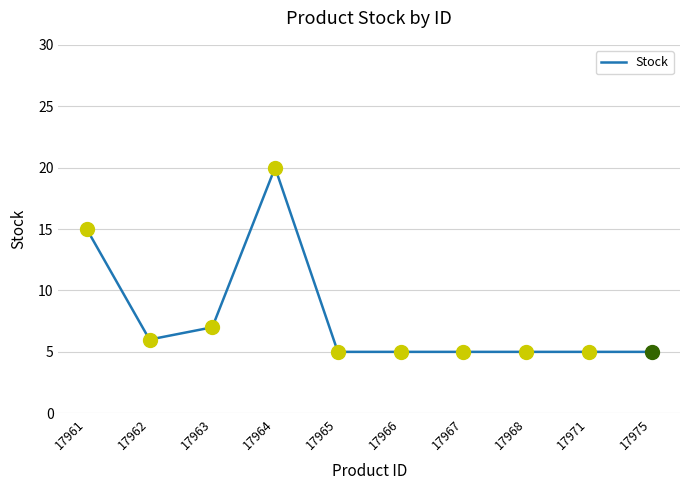

What is the change in value from 17963 to 17964?

+13